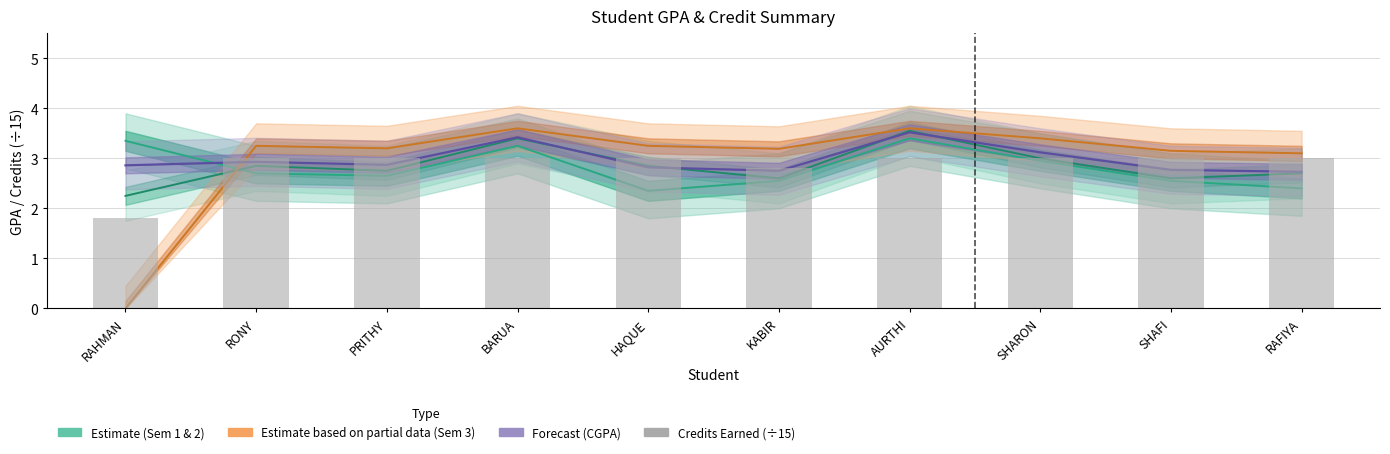

List the labels in order of value, smallest first.

RAHMAN, KABIR, RONY, PRITHY, BARUA, HAQUE, AURTHI, SHARON, SHAFI, RAFIYA